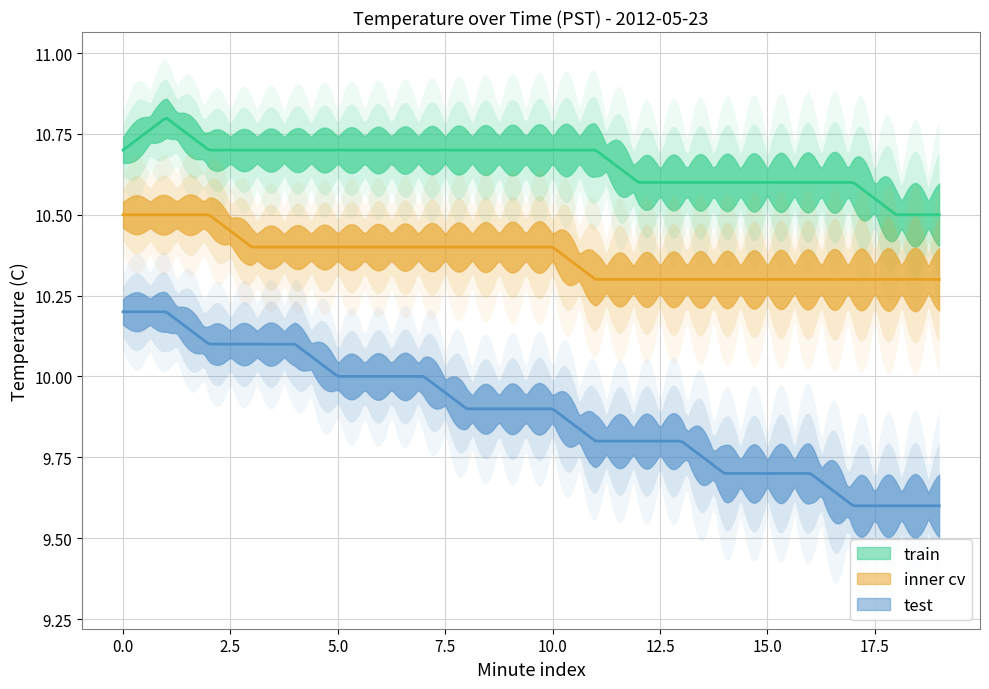

Is it true that test equals 5.6 at 5?

False